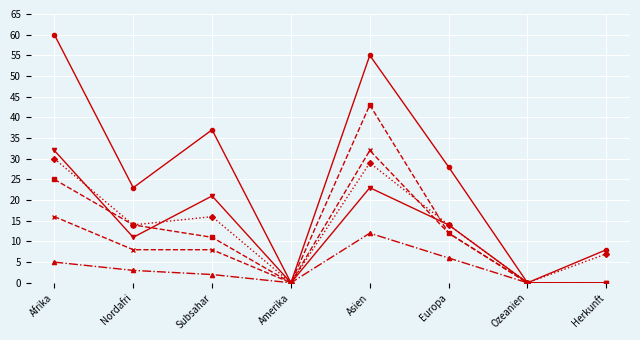

What position from the right is Europa?

3